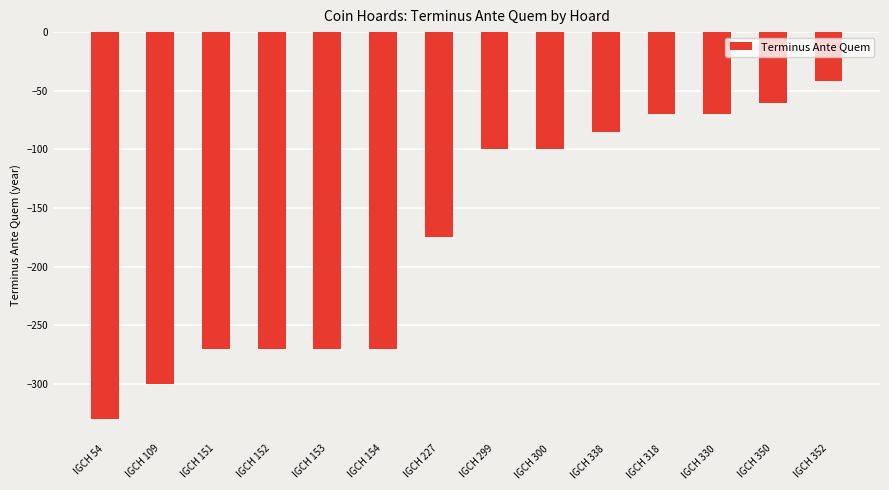

What is the smallest value displayed?

-330